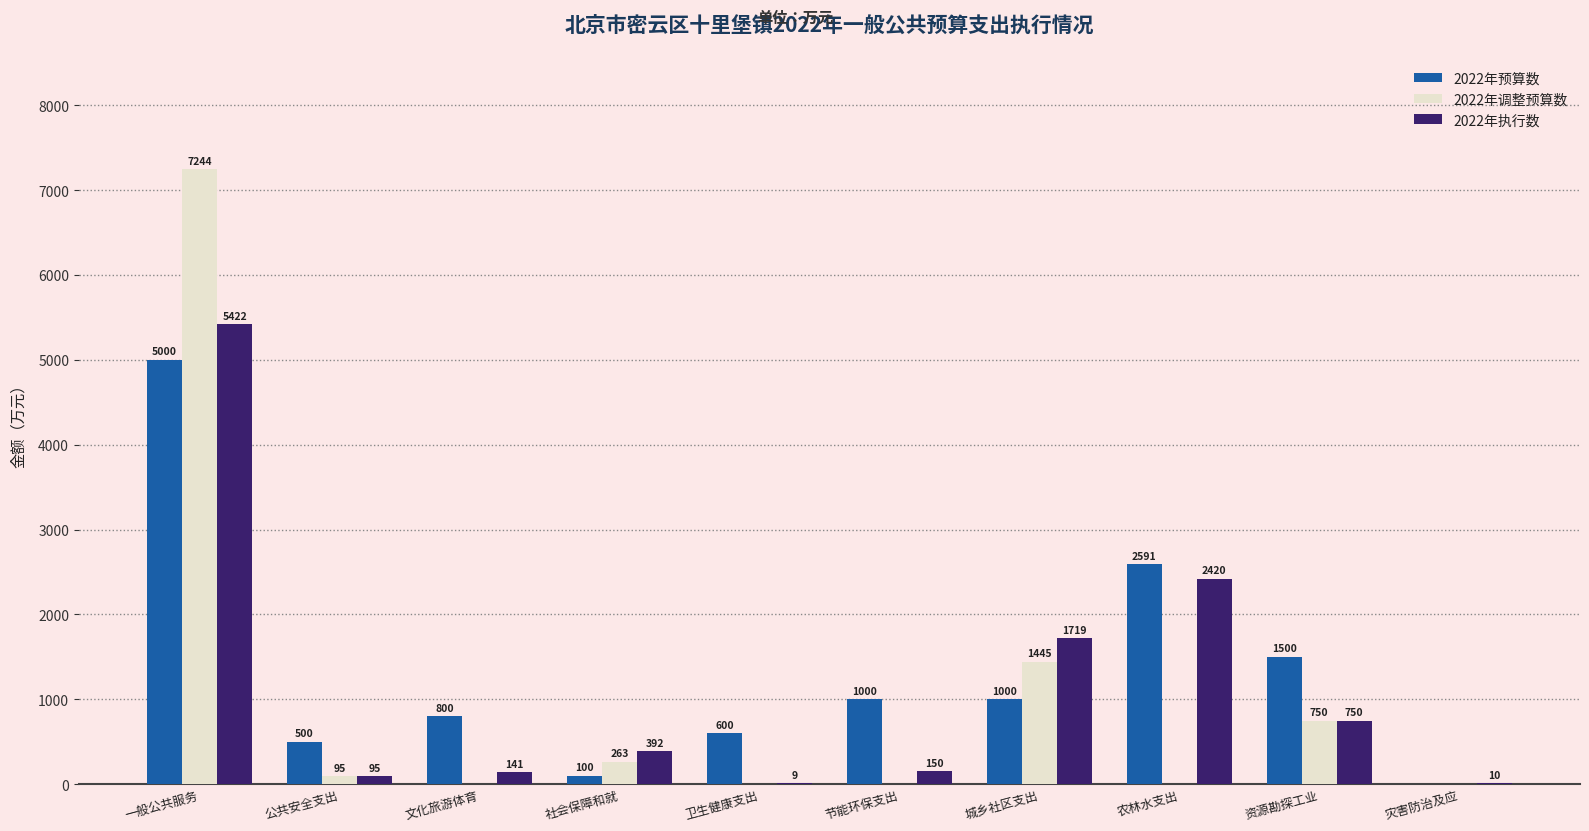

Reading left to right, extract all data points from this chart.

2022年预算数: 一般公共服务=5000	公共安全支出=500	文化旅游体育=800	社会保障和就=100	卫生健康支出=600	节能环保支出=1000	城乡社区支出=1000	农林水支出=2591	资源勘探工业=1500	灾害防治及应=0
2022年调整预算数: 一般公共服务=7244	公共安全支出=95	文化旅游体育=0	社会保障和就=263	卫生健康支出=0	节能环保支出=0	城乡社区支出=1445	农林水支出=0	资源勘探工业=750	灾害防治及应=0
2022年执行数: 一般公共服务=5422	公共安全支出=95	文化旅游体育=141	社会保障和就=392	卫生健康支出=9	节能环保支出=150	城乡社区支出=1719	农林水支出=2420	资源勘探工业=750	灾害防治及应=10